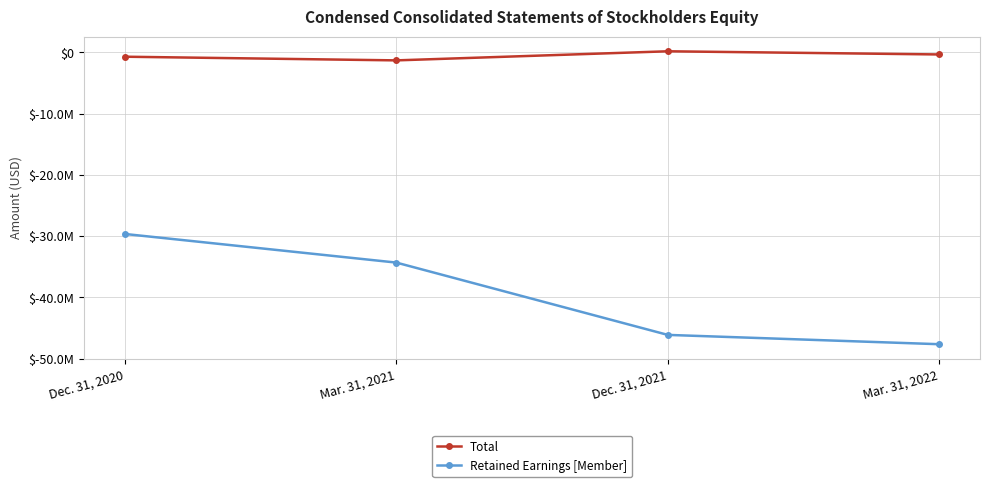

True or false: Retained Earnings [Member] and Total intersect in this chart.

False